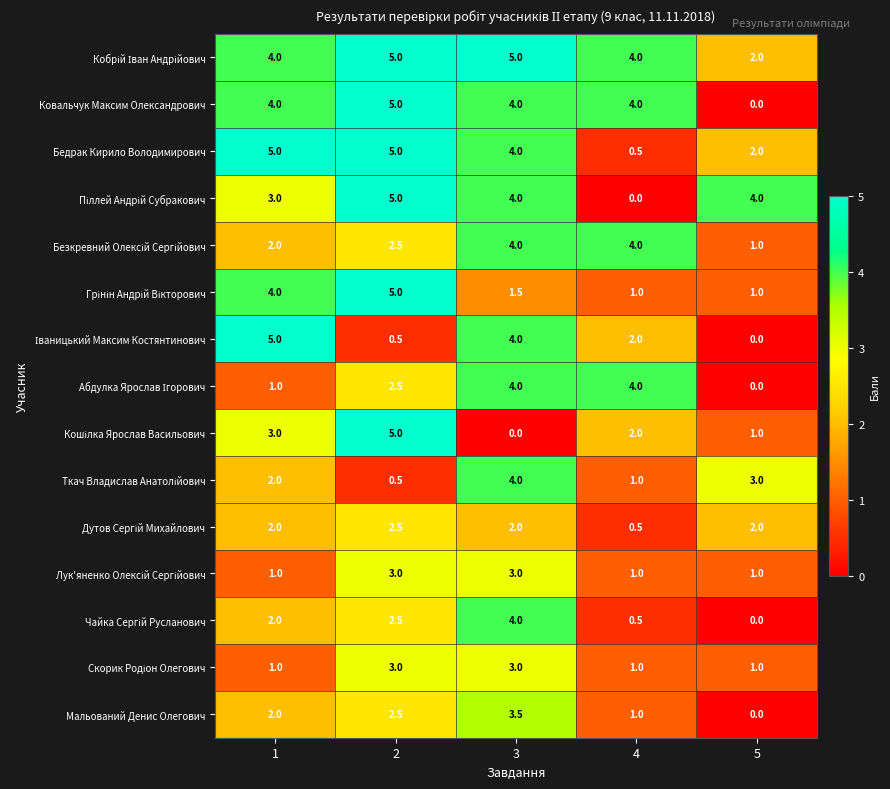

What value does the Ковальчук Максим Олександрович series have at 3?

4.0